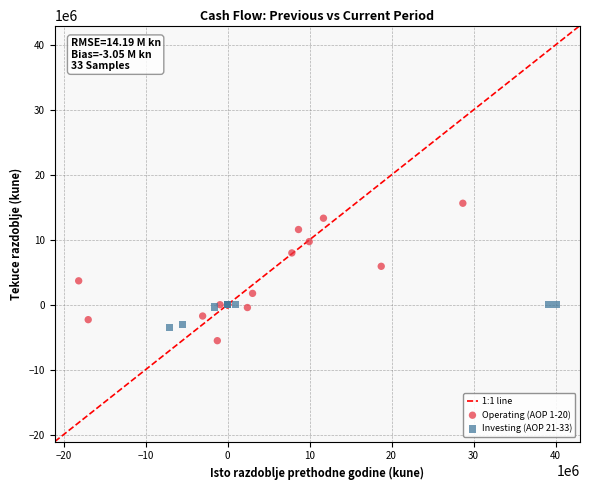

Which series has the widest spread of Y values?

Operating (AOP 1-20)